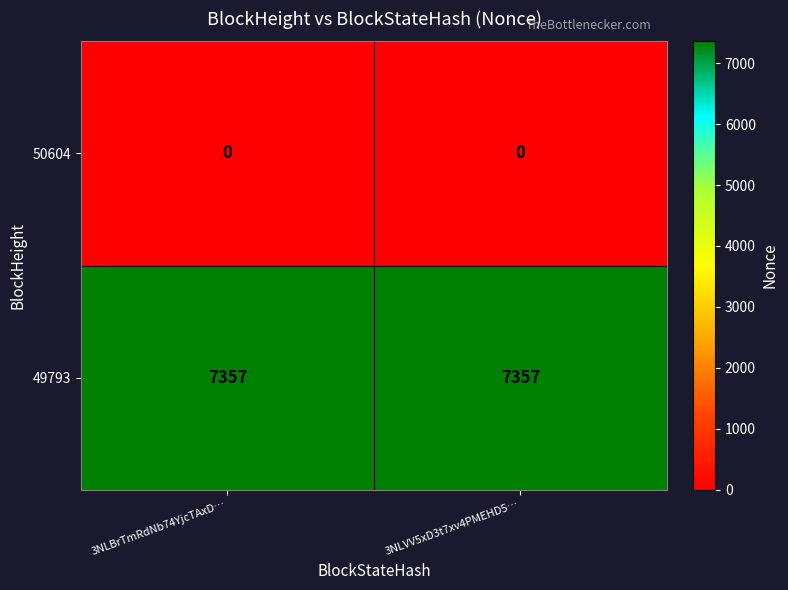

Reading right to left, what are all the values shown in this chart?

50604: 3NLVV5xD3t7xv4PMEHD5…=0	3NLBrTmRdNb74YjcTAxD…=0
49793: 3NLVV5xD3t7xv4PMEHD5…=7357	3NLBrTmRdNb74YjcTAxD…=7357